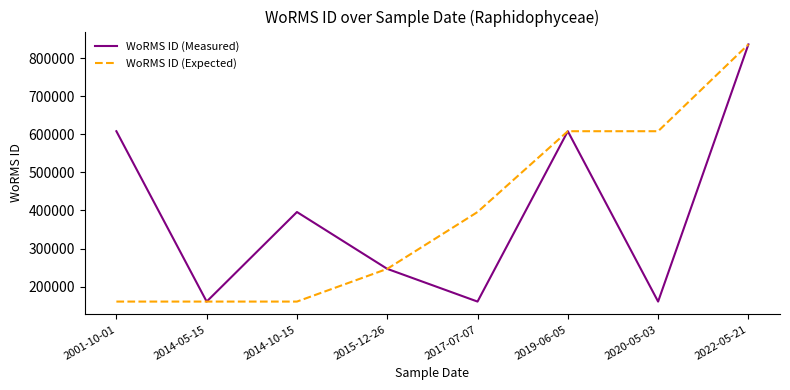

What is the highest value of the WoRMS ID (Expected) series?

836517